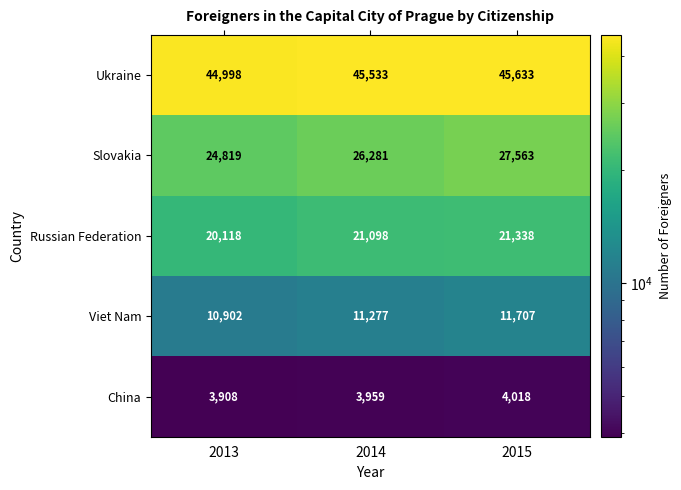

Count the China values in the range 3908 to 4018.

3